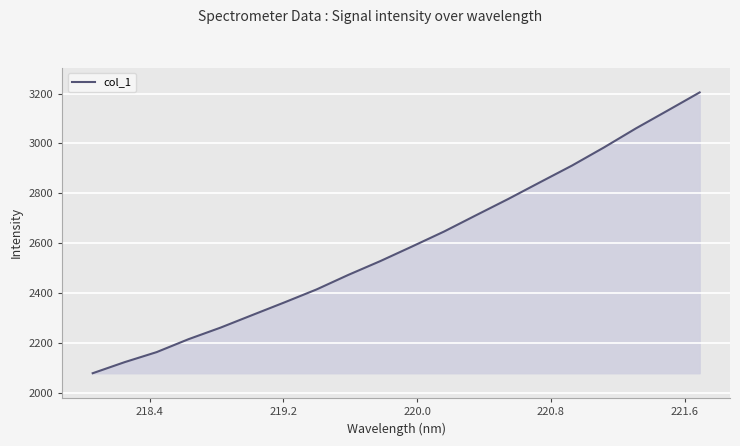

What is the smallest value displayed?

2077.8